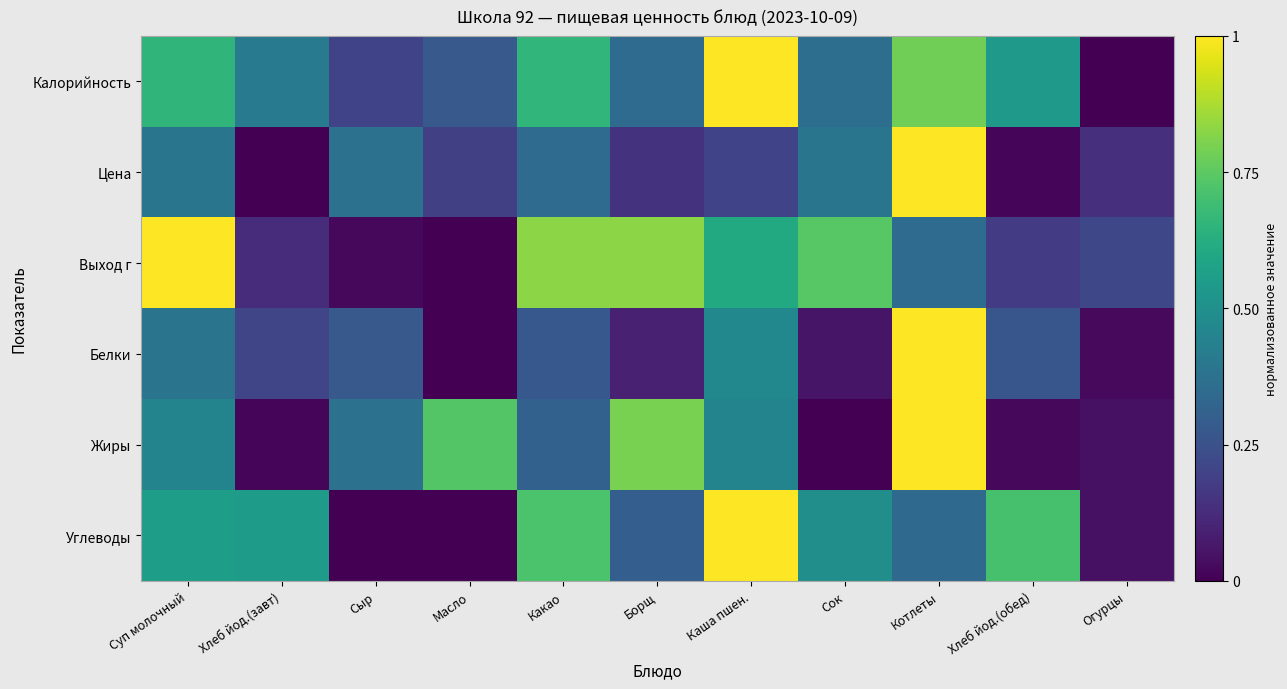

Reading left to right, what are all the values shown in this chart?

Калорийность: Суп молочный=0.7	Хлеб йод.(завт)=0.4	Сыр=0.2	Масло=0.3	Какао=0.7	Борщ=0.3	Каша пшен.=1.0	Сок=0.4	Котлеты=0.8	Хлеб йод.(обед)=0.5	Огурцы=0.0
Цена: Суп молочный=0.4	Хлеб йод.(завт)=0.0	Сыр=0.4	Масло=0.2	Какао=0.4	Борщ=0.1	Каша пшен.=0.2	Сок=0.4	Котлеты=1.0	Хлеб йод.(обед)=0.0	Огурцы=0.1
Выход г: Суп молочный=1.0	Хлеб йод.(завт)=0.1	Сыр=0.0	Масло=0.0	Какао=0.8	Борщ=0.8	Каша пшен.=0.6	Сок=0.7	Котлеты=0.3	Хлеб йод.(обед)=0.2	Огурцы=0.2
Белки: Суп молочный=0.4	Хлеб йод.(завт)=0.2	Сыр=0.3	Масло=0.0	Какао=0.3	Борщ=0.1	Каша пшен.=0.5	Сок=0.1	Котлеты=1.0	Хлеб йод.(обед)=0.3	Огурцы=0.0
Жиры: Суп молочный=0.5	Хлеб йод.(завт)=0.0	Сыр=0.4	Масло=0.7	Какао=0.3	Борщ=0.8	Каша пшен.=0.5	Сок=0.0	Котлеты=1.0	Хлеб йод.(обед)=0.0	Огурцы=0.0
Углеводы: Суп молочный=0.6	Хлеб йод.(завт)=0.6	Сыр=0.0	Масло=0.0	Какао=0.7	Борщ=0.3	Каша пшен.=1.0	Сок=0.5	Котлеты=0.3	Хлеб йод.(обед)=0.7	Огурцы=0.0